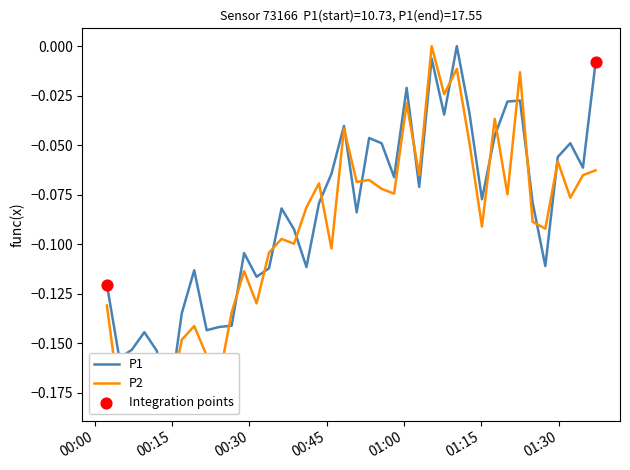

What is the total value across all series at 2023-05-07T01:02:57?

-0.1